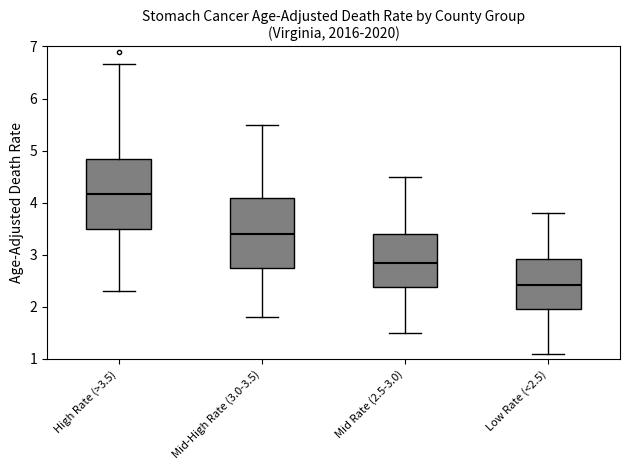

Reading left to right, transcribe this box plot: for each box, give where its median line is, the range the box spans, and where its two whiskers end, as read against the y-axis. The values are not printed on the chart, so give them approximately, as read against the axis.

High Rate (>3.5): median 4.2, box 3.5 to 4.8, whiskers 2.3 to 6.7
Mid-High Rate (3.0-3.5): median 3.4, box 2.8 to 4.1, whiskers 1.8 to 5.5
Mid Rate (2.5-3.0): median 2.8, box 2.4 to 3.4, whiskers 1.5 to 4.5
Low Rate (<2.5): median 2.4, box 2.0 to 2.9, whiskers 1.1 to 3.8